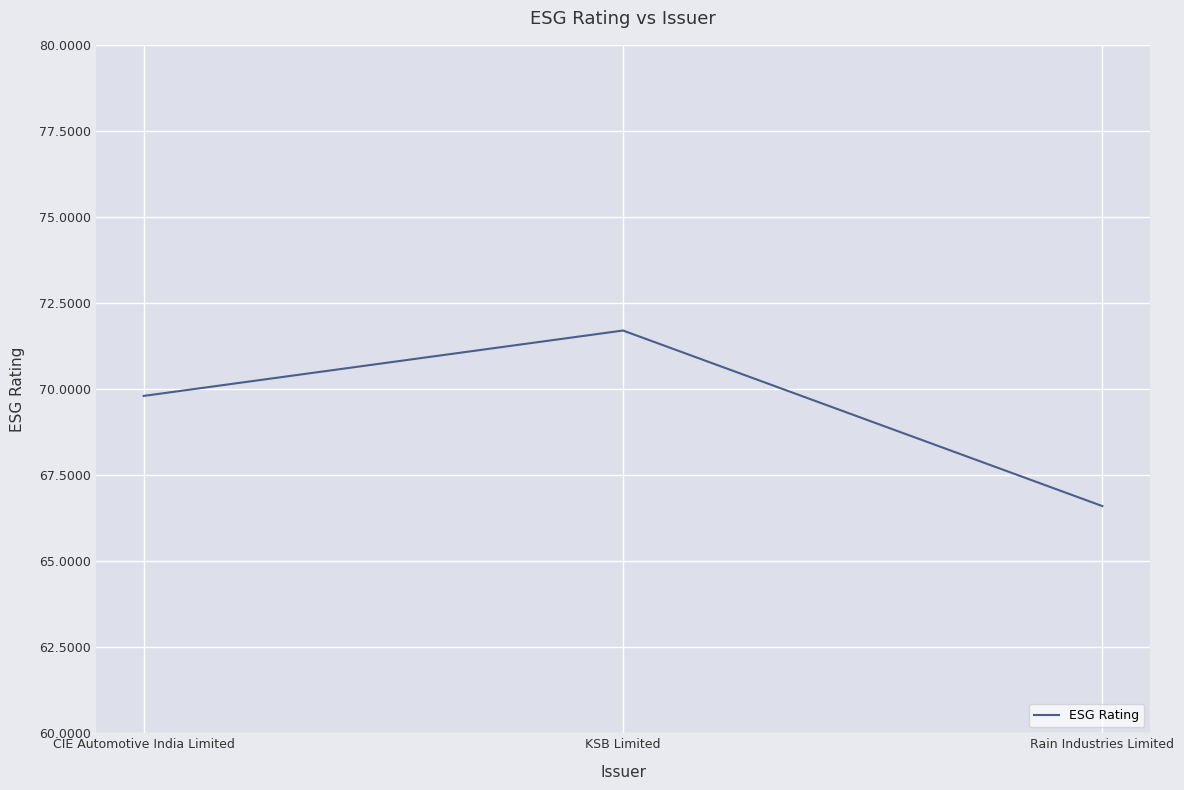

What is the sum of the values at Rain Industries Limited and CIE Automotive India Limited?

136.4